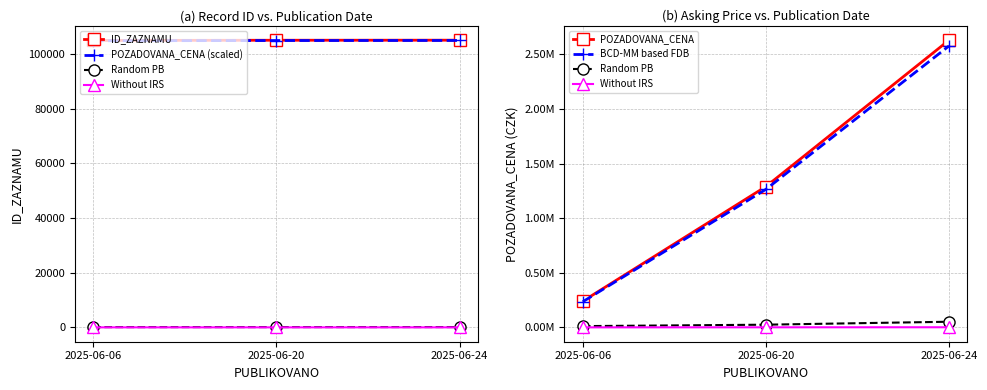

How many lines are shown in the chart?

6